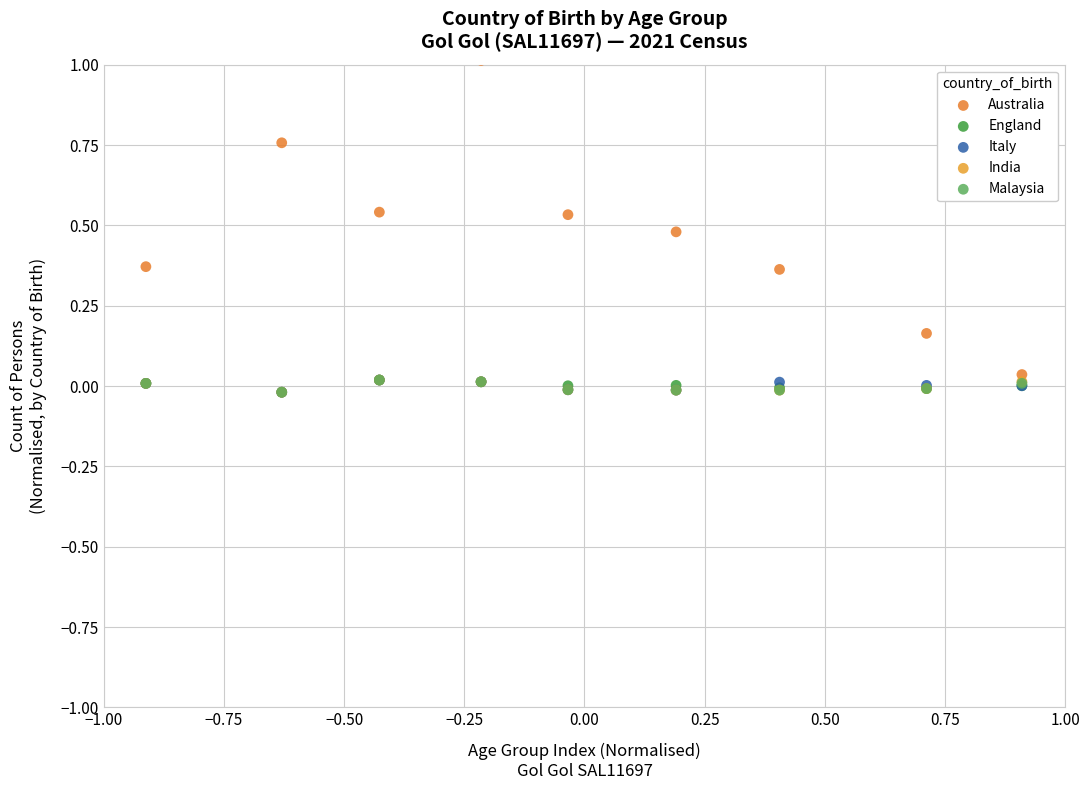

What are all the series names shown in the legend?

Australia, England, Italy, India, Malaysia